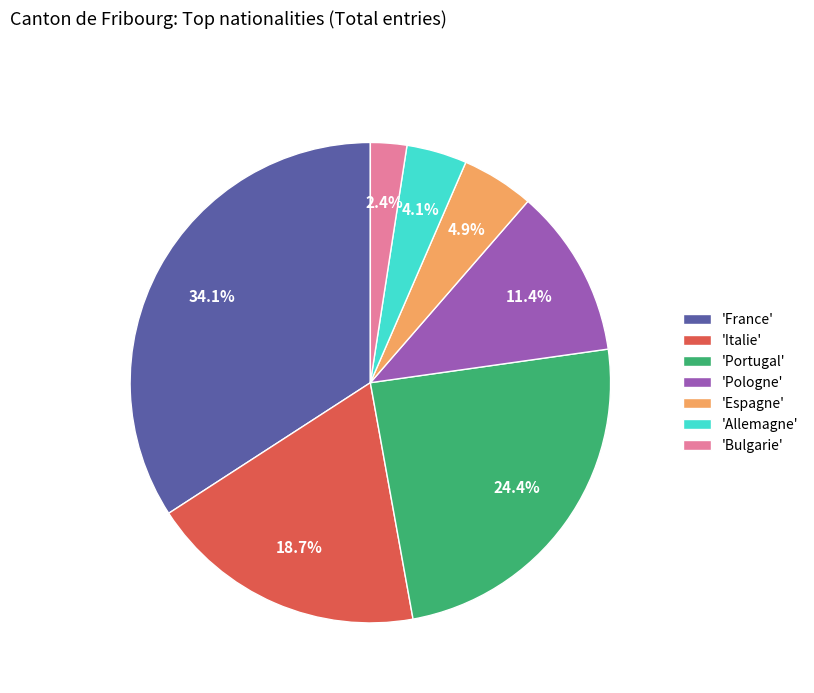

How many segments does this pie chart have?

7